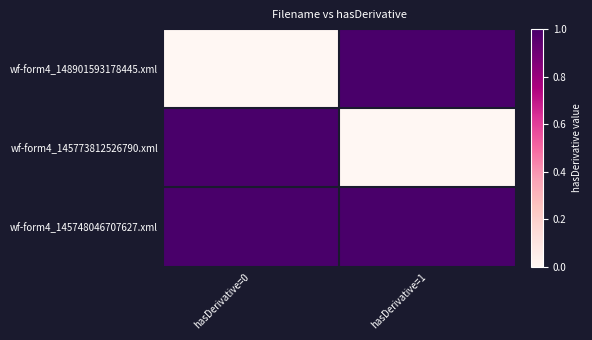

Which series has the widest spread of values?

wf-form4_148901593178445.xml